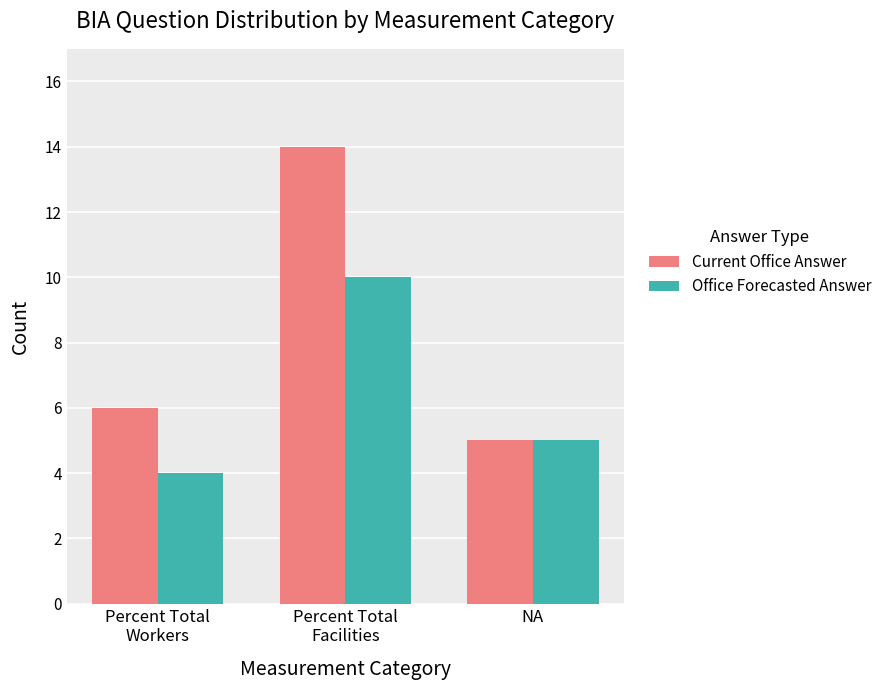

How many data points does each series have?

3